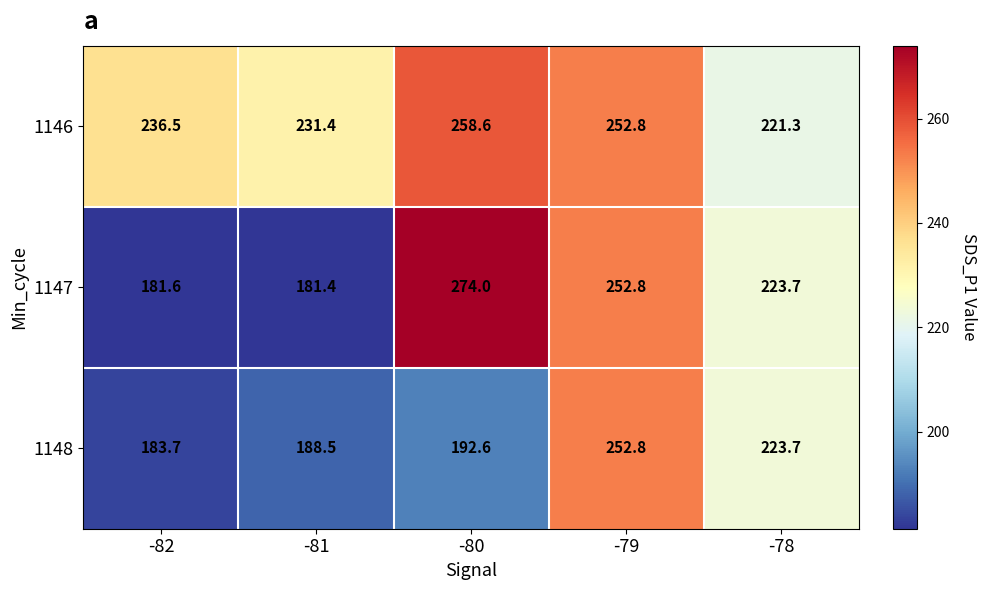

True or false: 1146 has a value of 309.7 at -82.

False